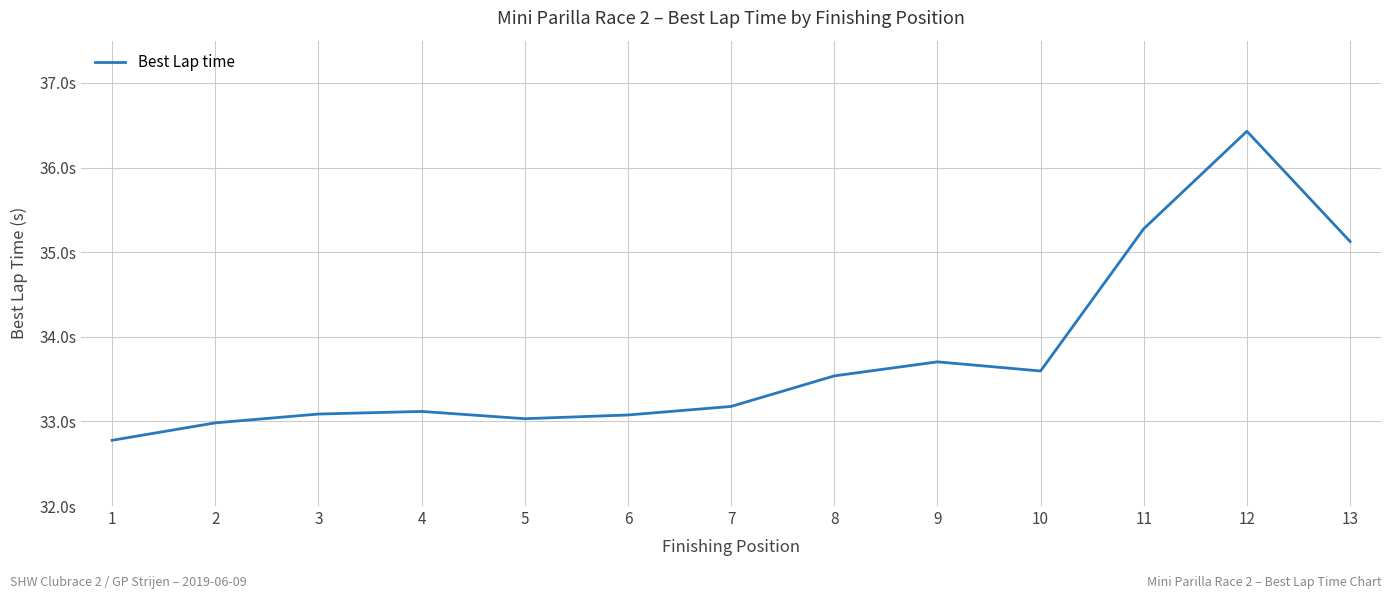

What is the ratio of the value at 1 to the value at 7?

1.0